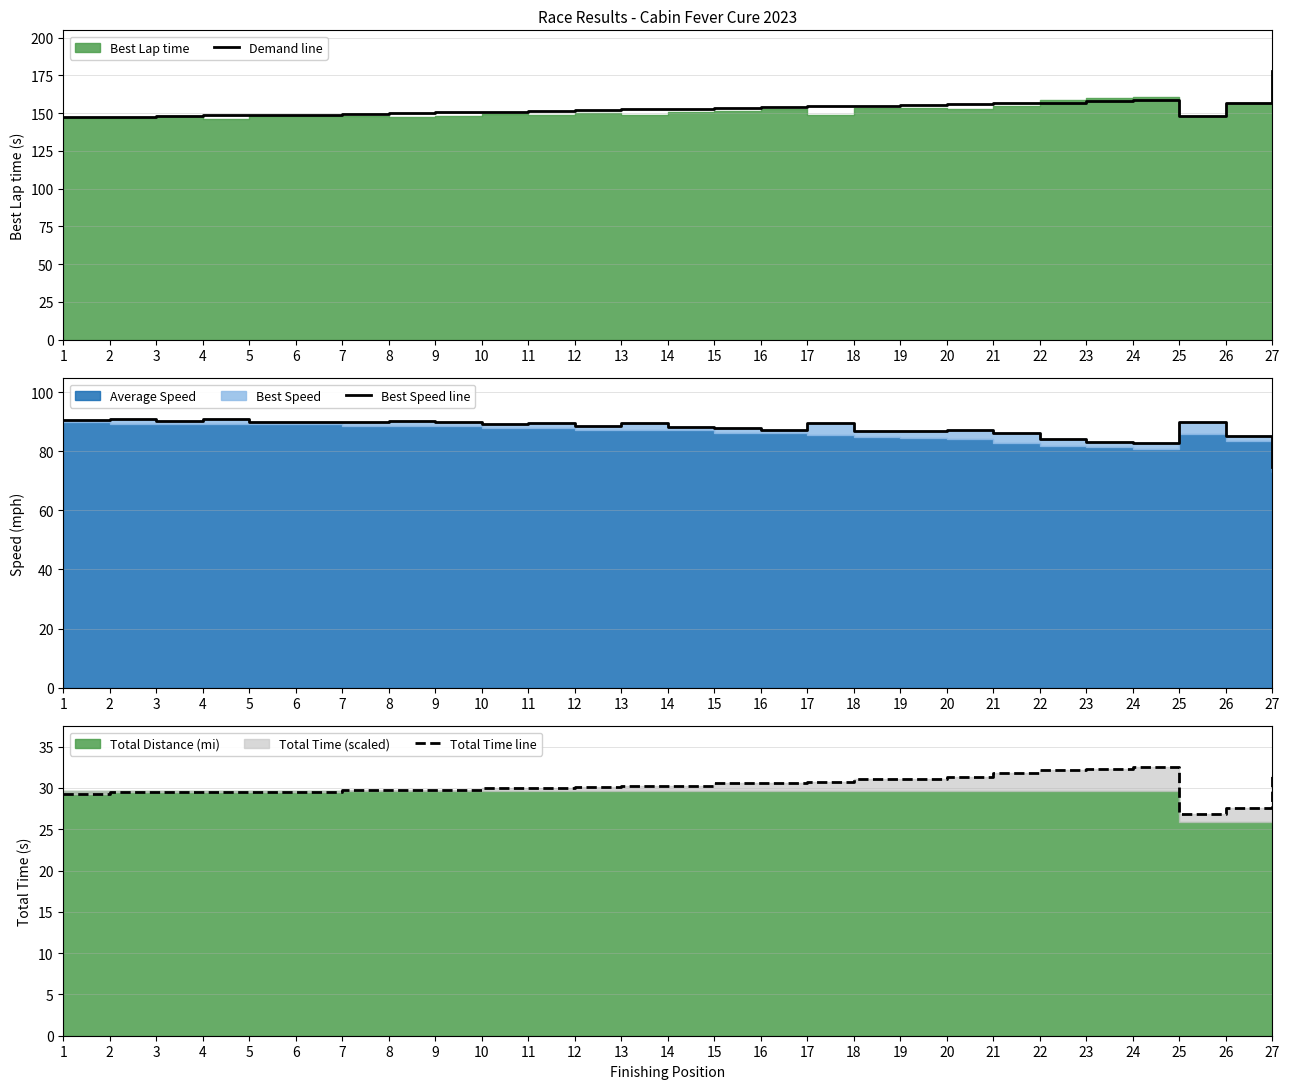

Between 11 and 14, which series saw the biggest shift?

Demand line